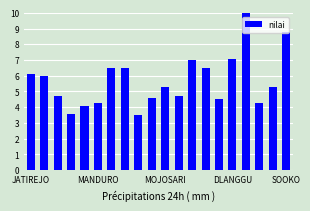

What is the maximum value shown in the chart?

10.0